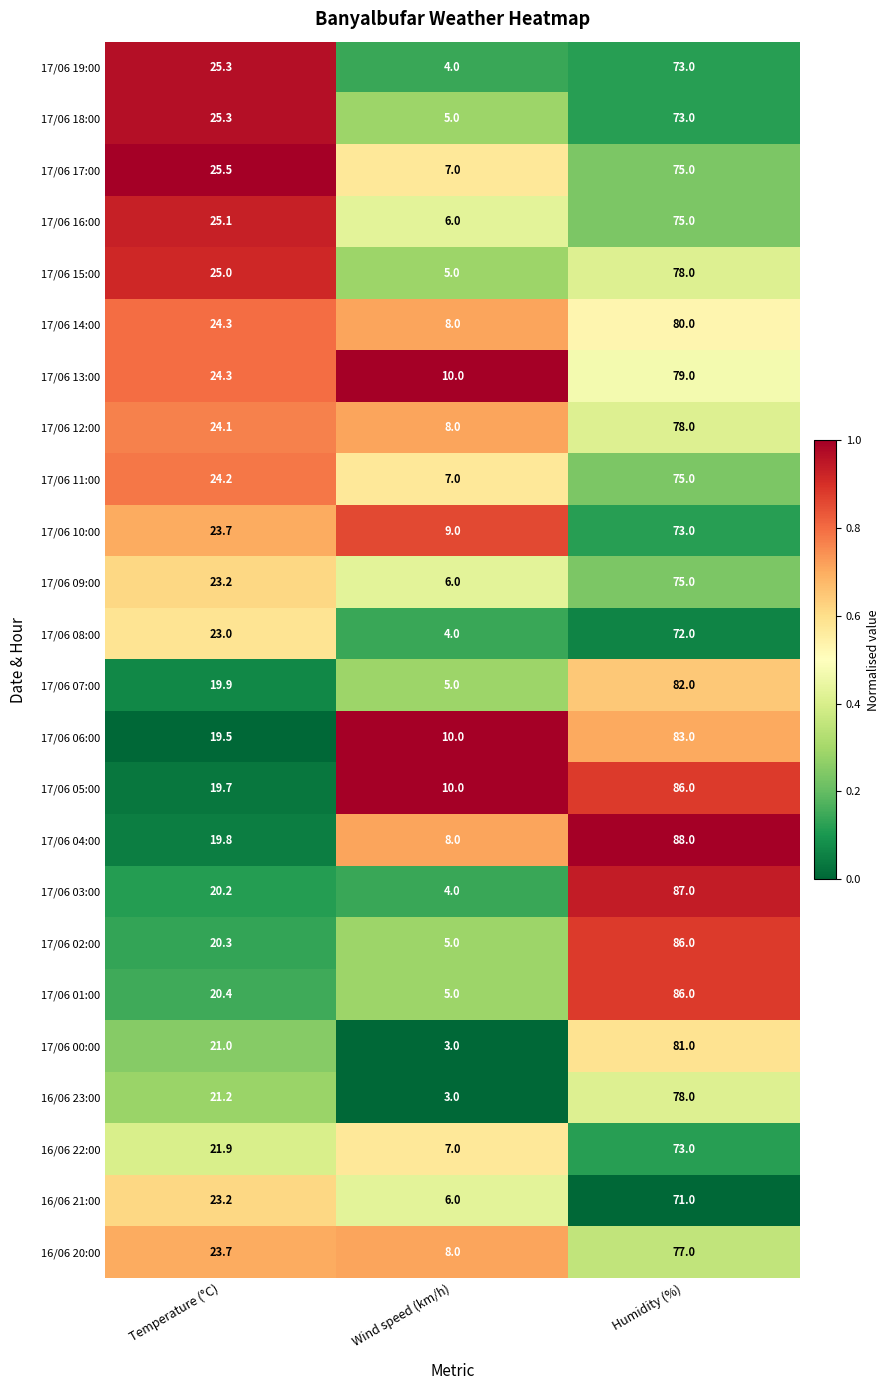

Which series changed the most between Wind speed (km/h) and Humidity (%)?

17/06 03:00